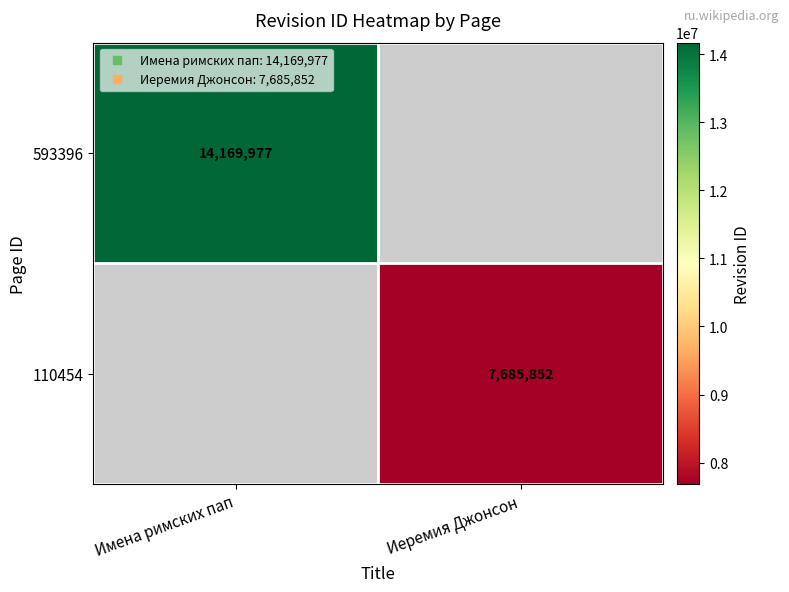

How many positive values does the 110454 series have?

1